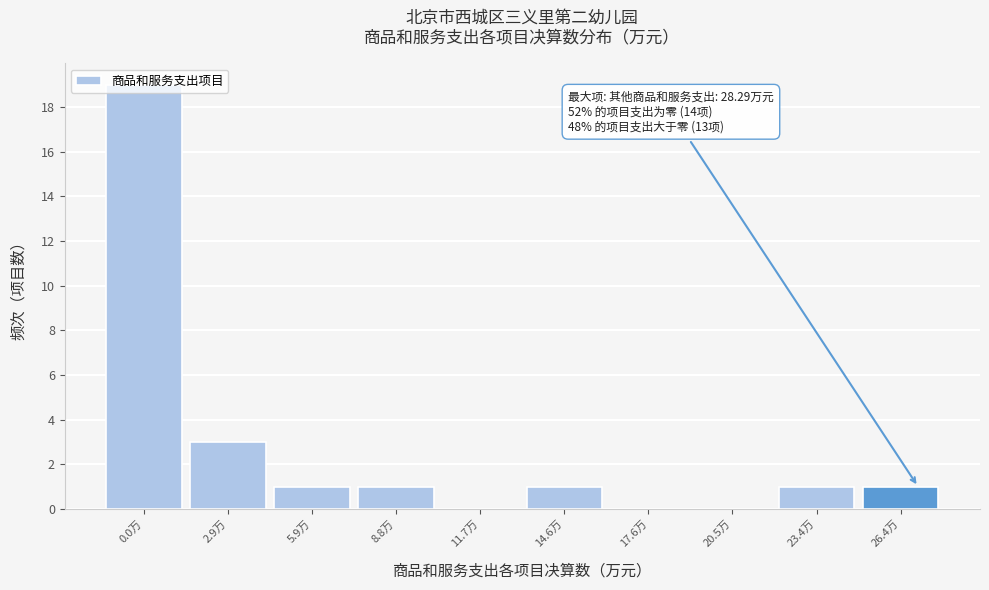

Between 11.7万 and 2.9万, which is larger?

2.9万